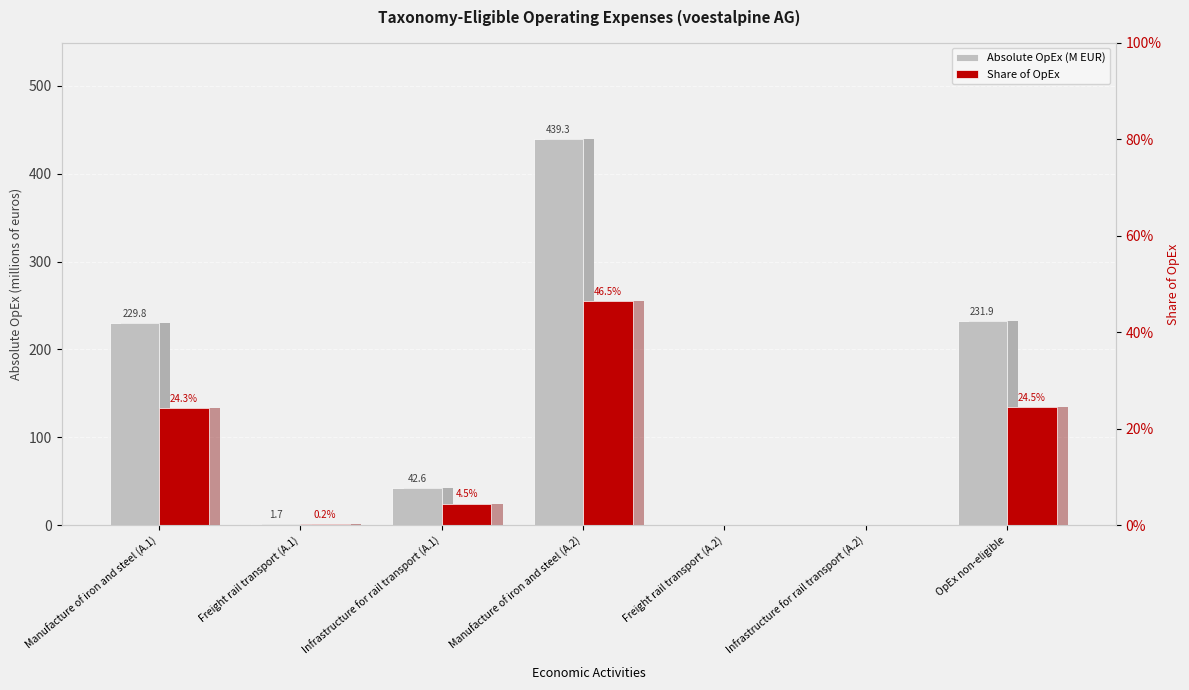

Is it true that Absolute OpEx (M EUR) equals 0.3 at Freight rail transport (A.2)?

True